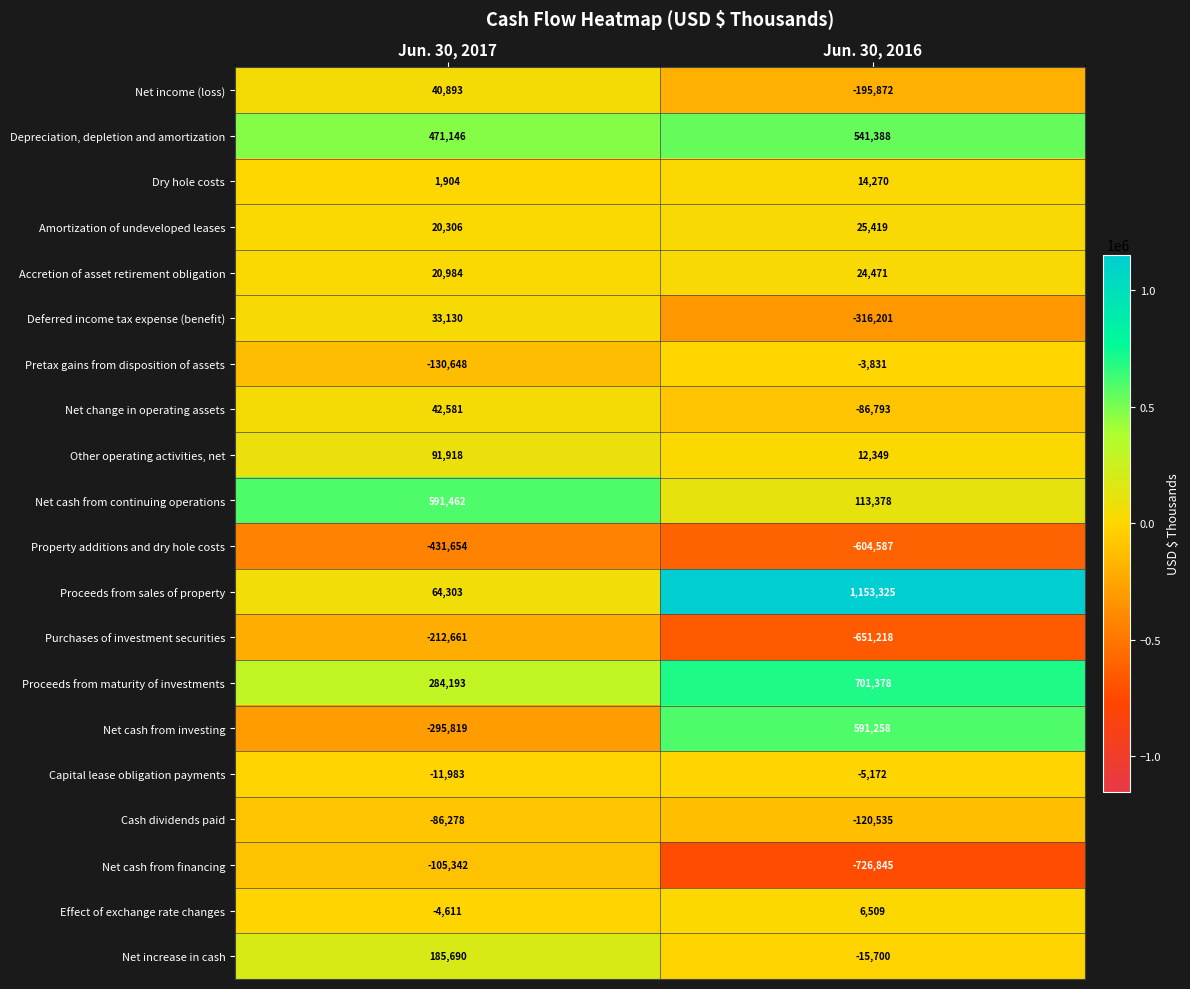

What is the sum of all Effect of exchange rate changes values?

1898